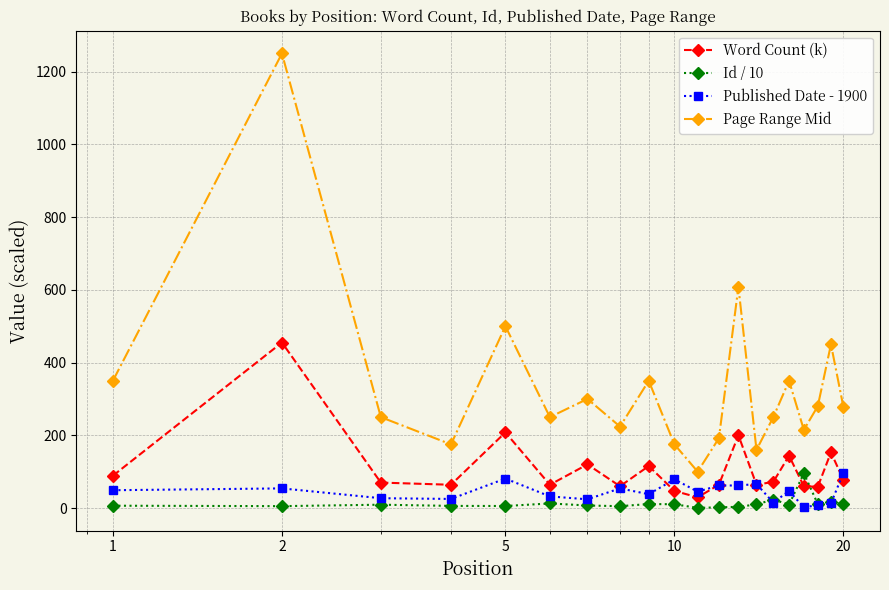

In Id / 10, how many points are higher than both neighbors (excluding endpoints)?

6